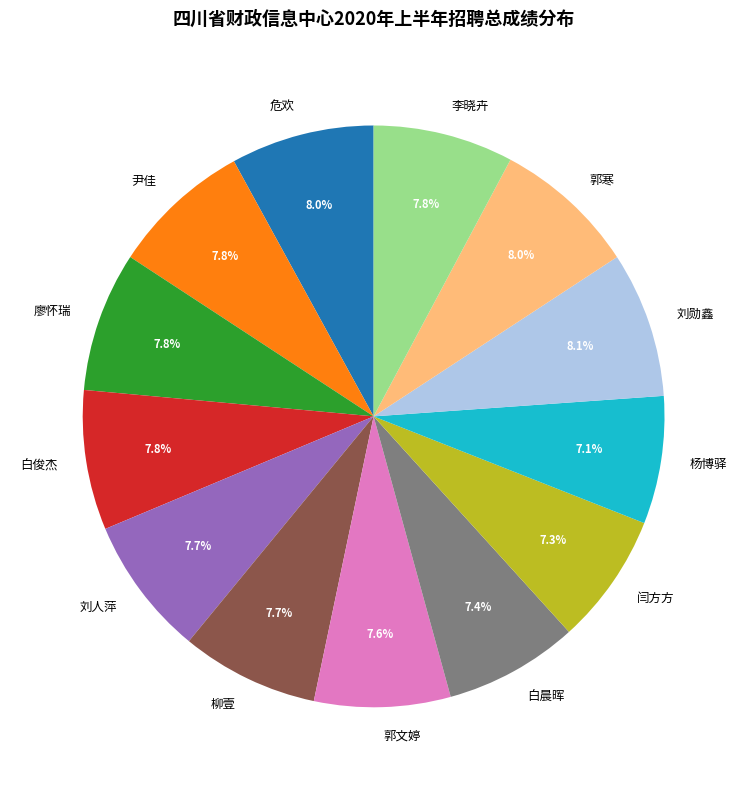

To the nearest percent, what percentage of the pie is 李晓卉?

8%